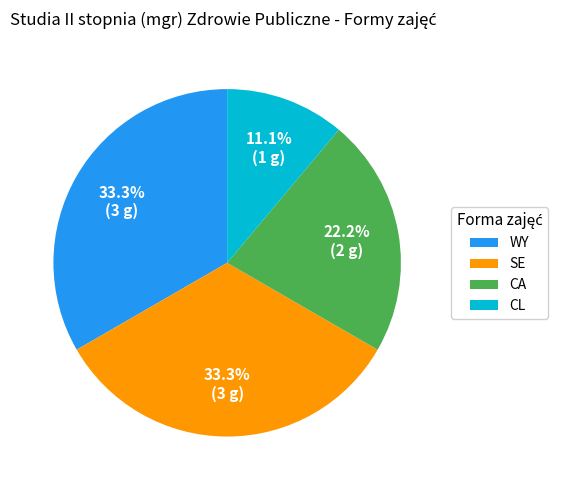

Which category has the smallest portion of the pie?

CL